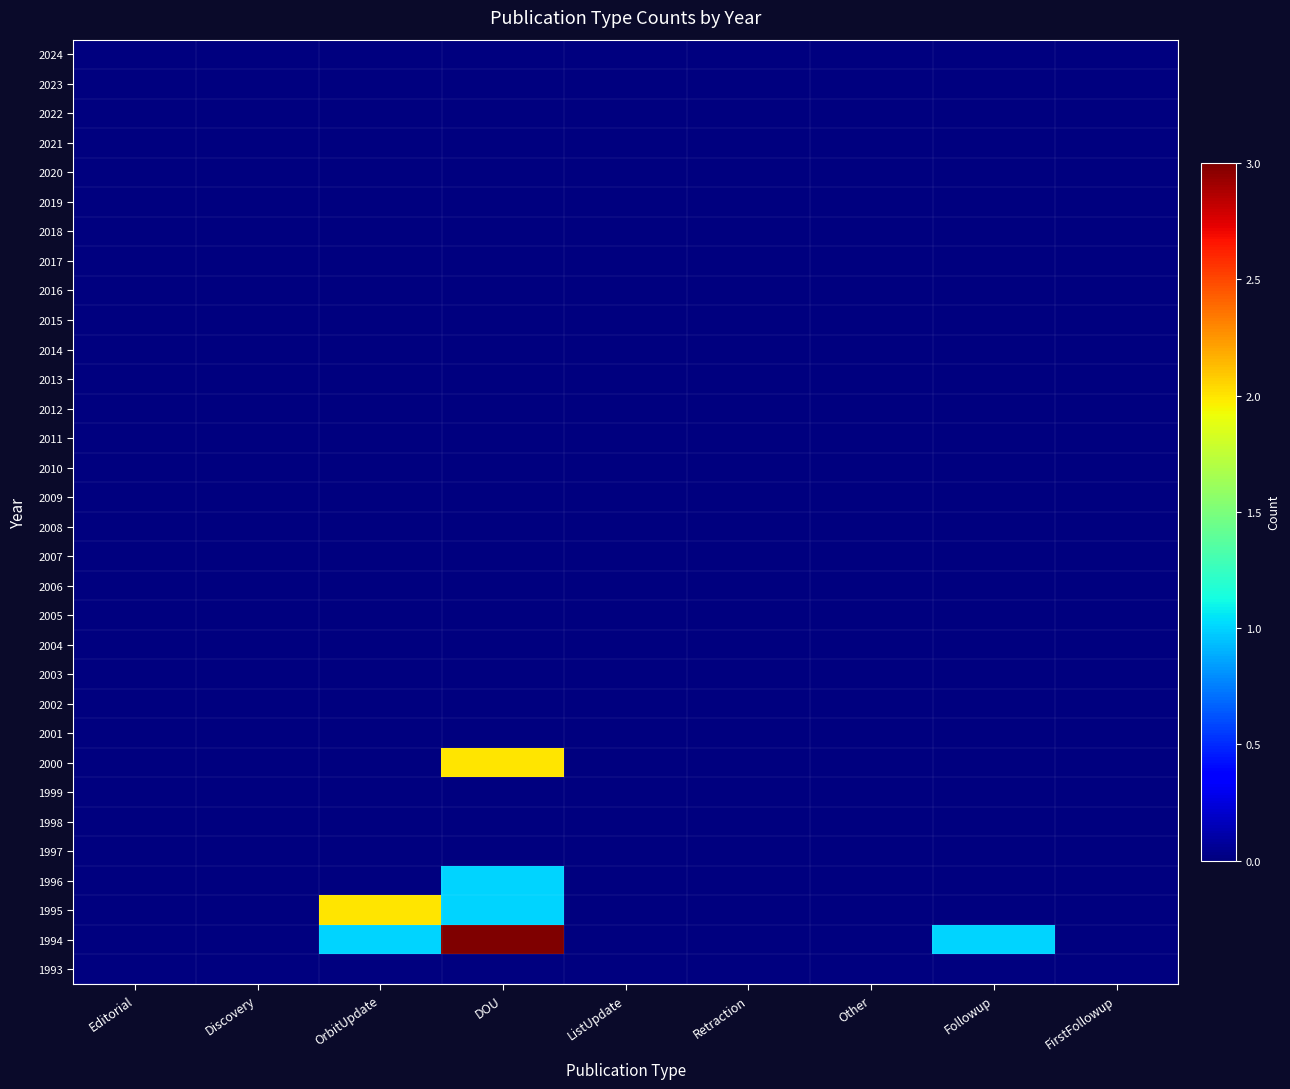

At ListUpdate, list the series in order from largest to smallest.

2024, 2023, 2022, 2021, 2020, 2019, 2018, 2017, 2016, 2015, 2014, 2013, 2012, 2011, 2010, 2009, 2008, 2007, 2006, 2005, 2004, 2003, 2002, 2001, 2000, 1999, 1998, 1997, 1996, 1995, 1994, 1993